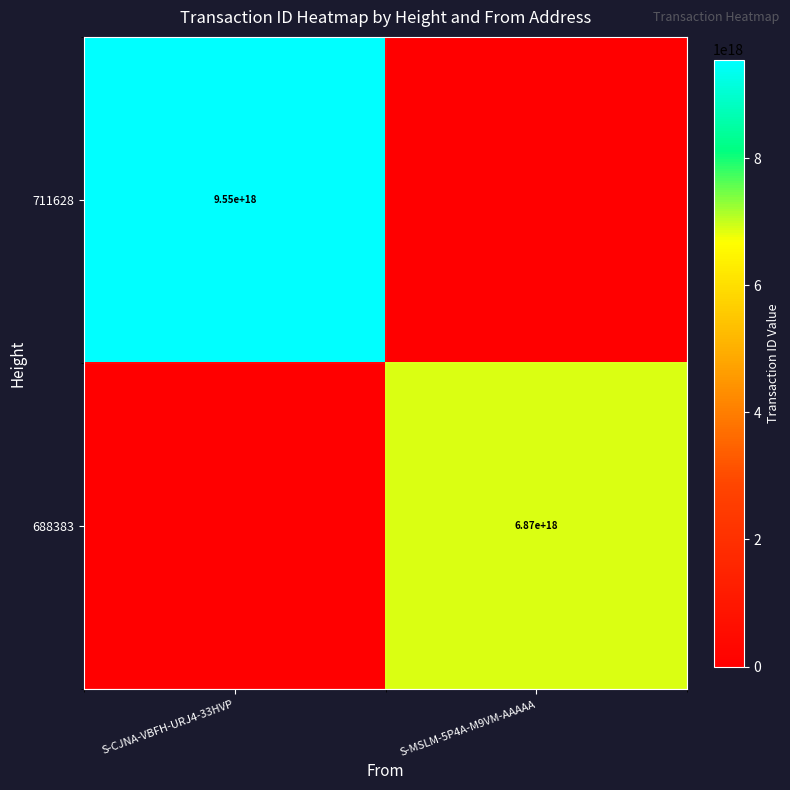

The value of 688383 at S-MSLM-5P4A-M9VM-AAAAA is 3658710723752286720. True or false?

False